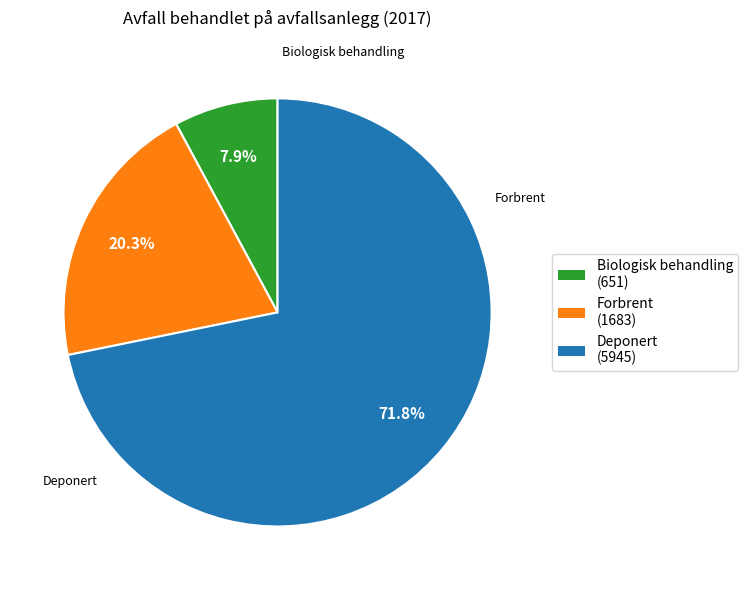

What percentage is NOT represented by Deponert?

28.2%